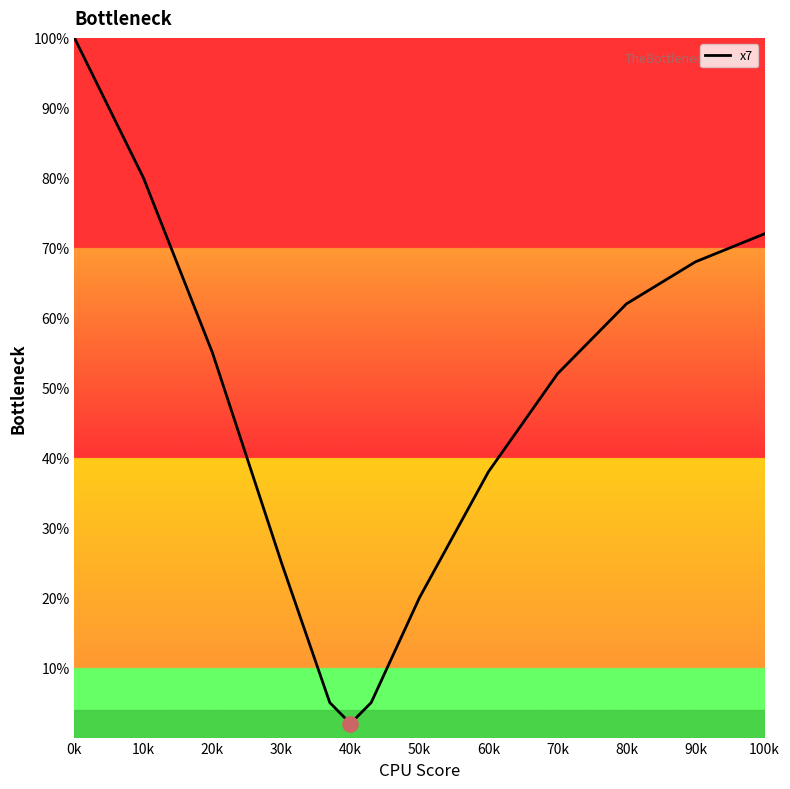

What is the greatest value displayed?

100